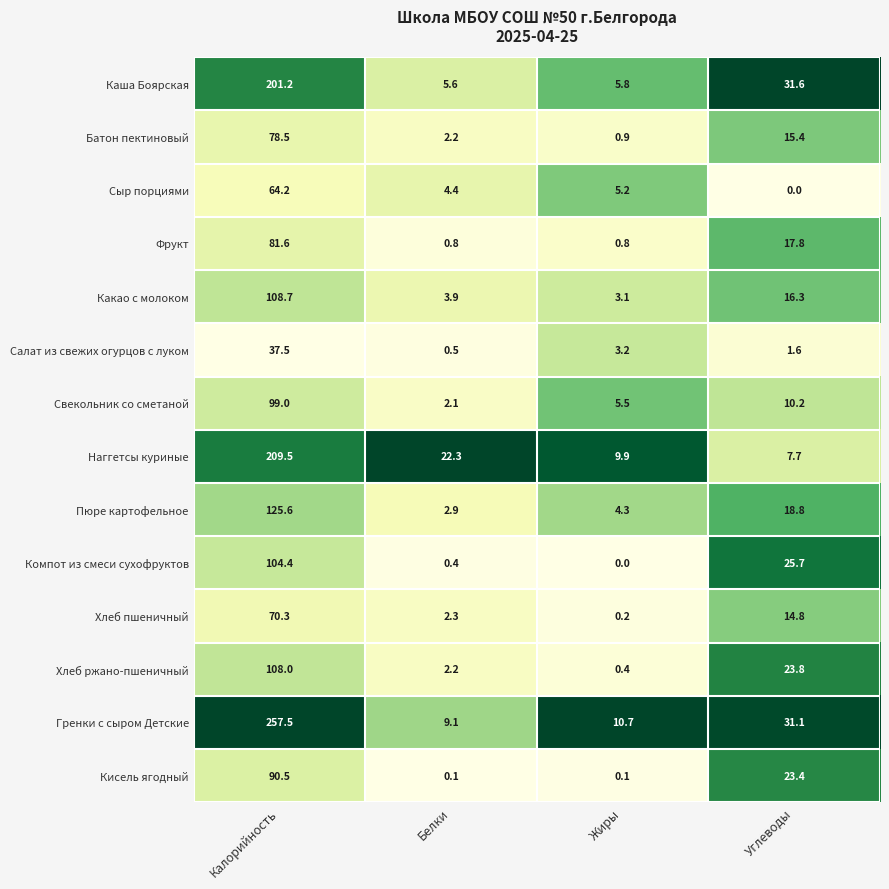

Where does the Сыр порциями series first go above 5?

Калорийность